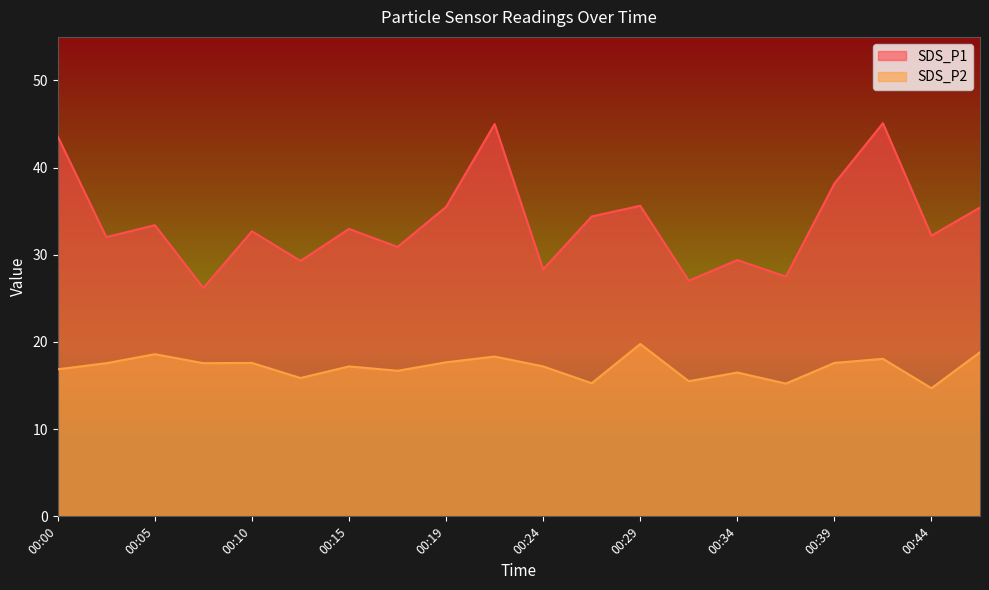

Does the chart display data point markers on the line(s)?

No